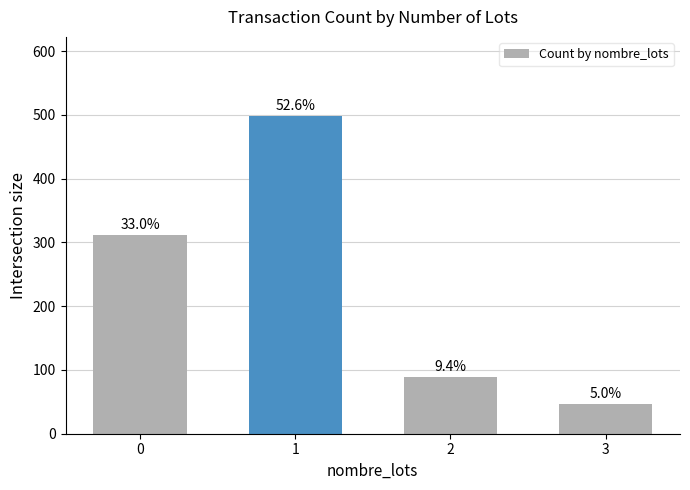

Are the bars horizontal?

No